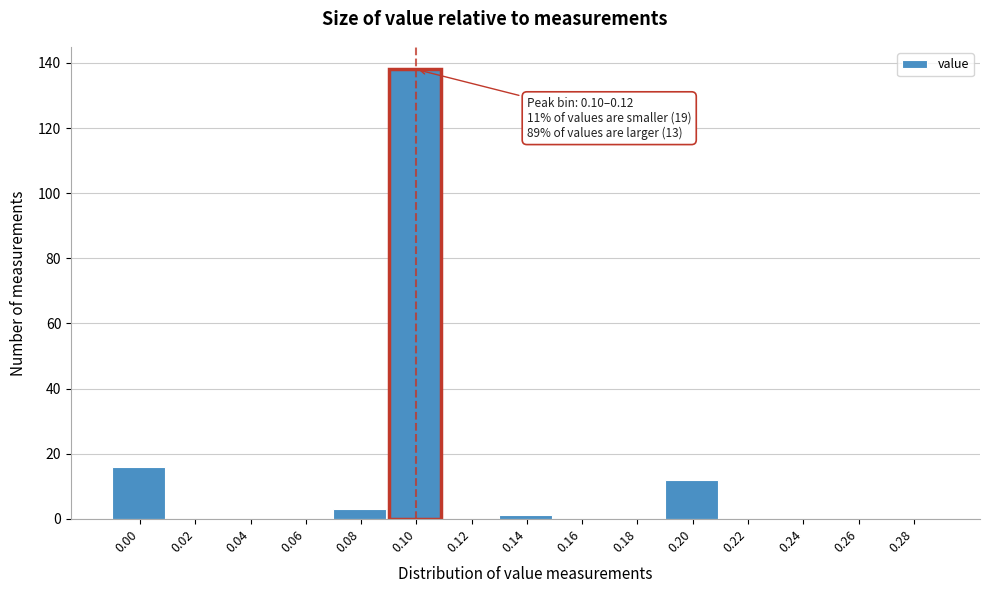

Reading right to left, transcribe all the data shown in this chart.

0.28=0	0.26=0	0.24=0	0.22=0	0.20=12	0.18=0	0.16=0	0.14=1	0.12=0	0.10=138	0.08=3	0.06=0	0.04=0	0.02=0	0.00=16